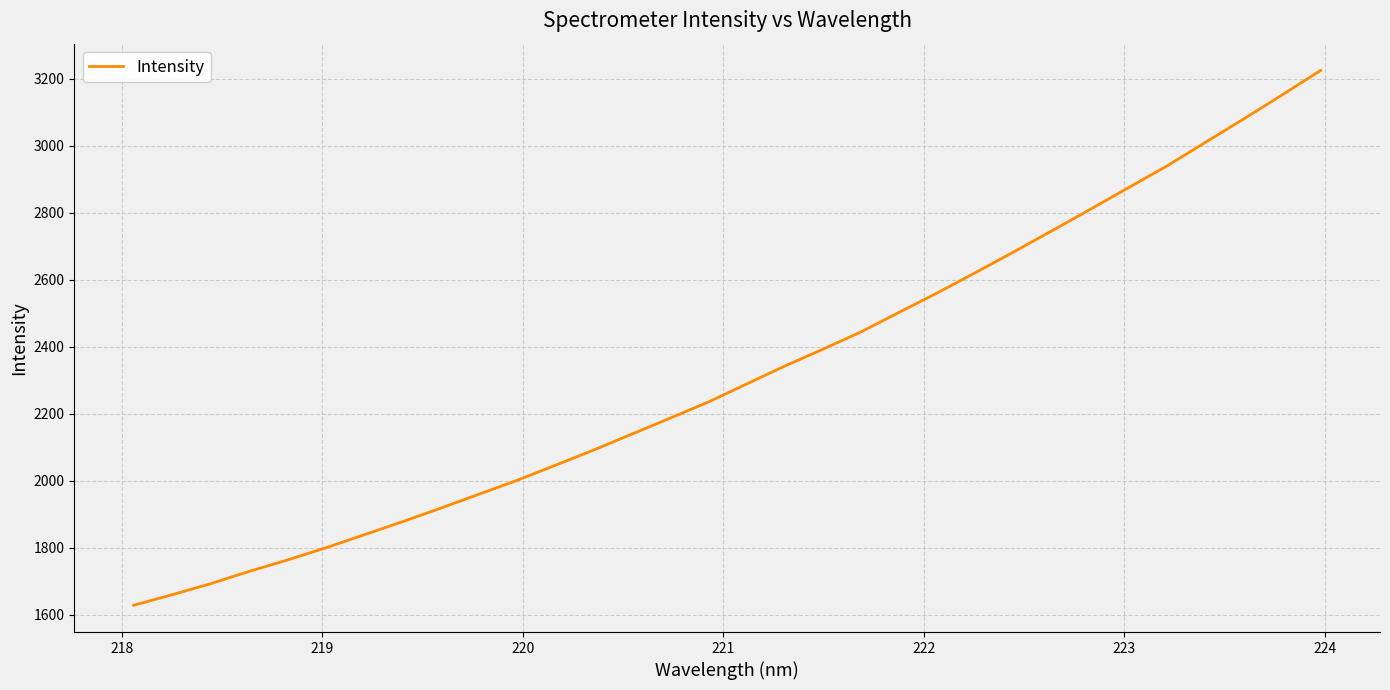

What is the greatest value displayed?

3224.7